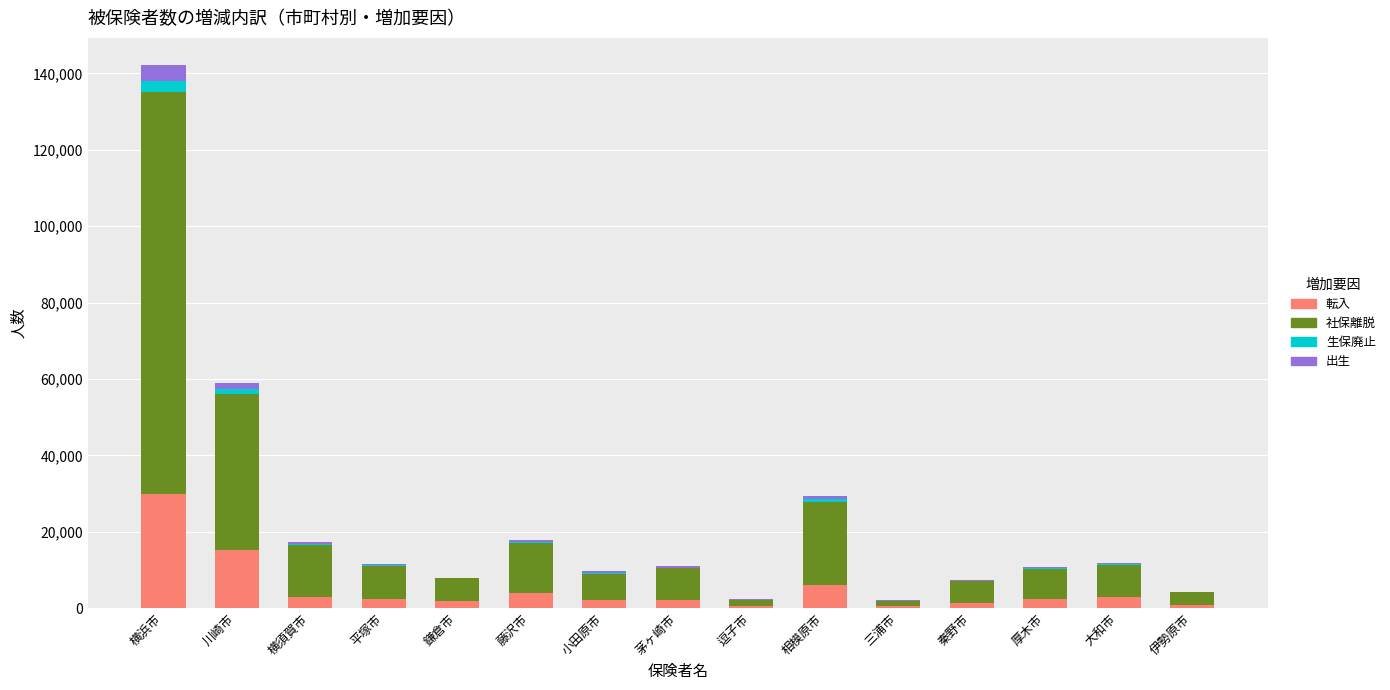

At which category is the sum across all series the highest?

横浜市